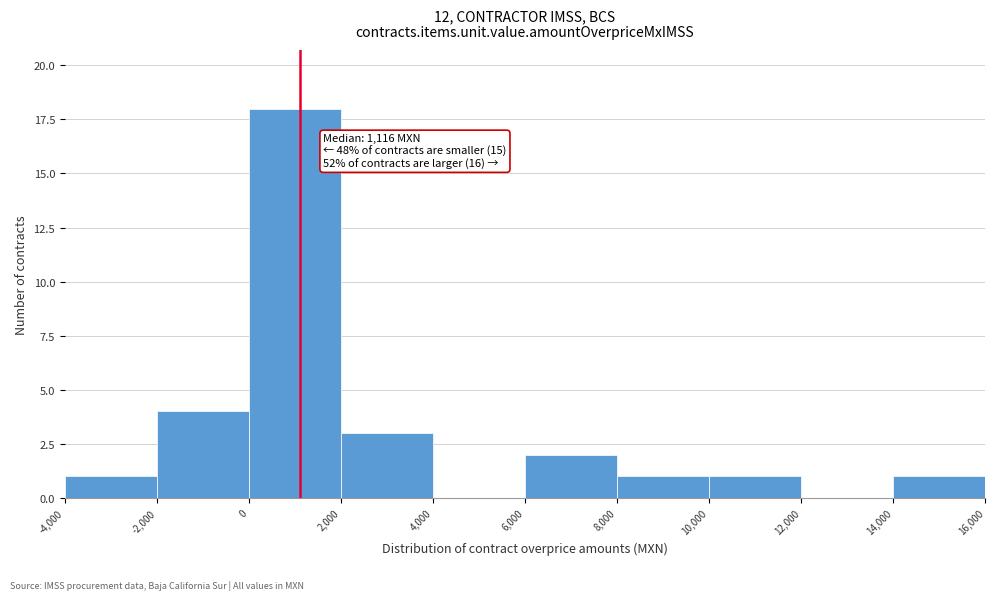

Which range on the x-axis has the tallest bar?

0 to 2,000